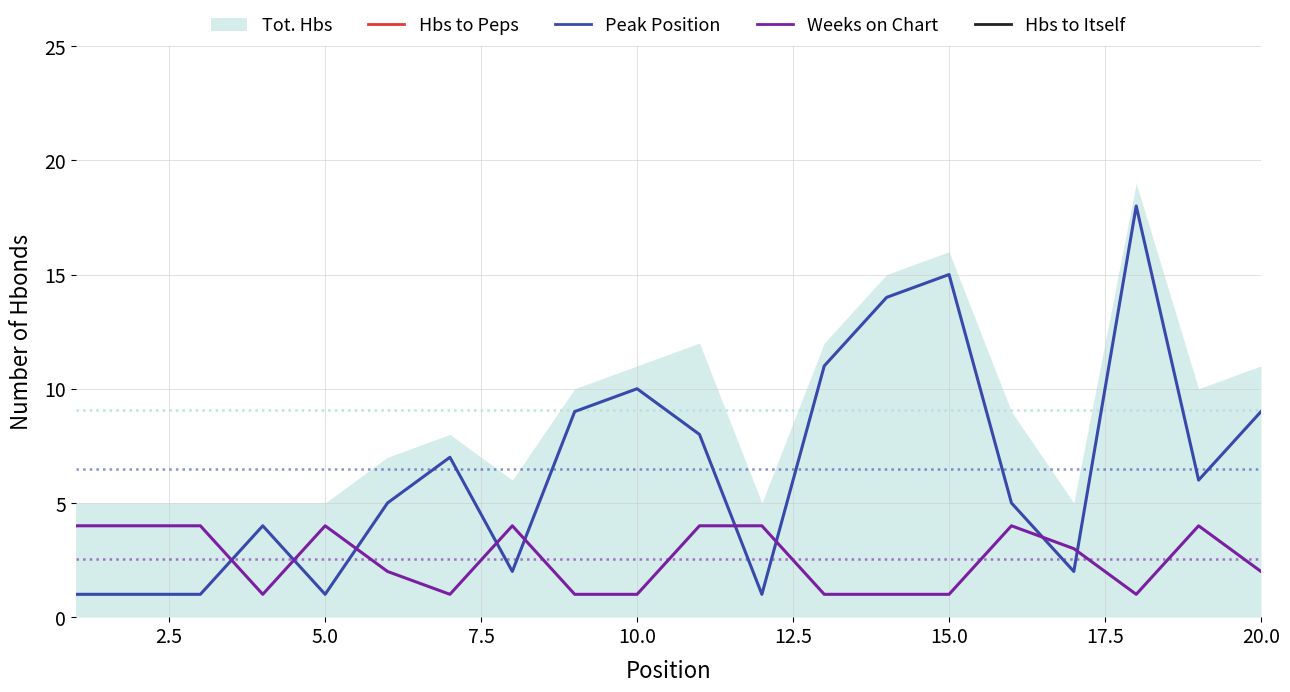

Which series ends up on top after the final intersection of Peak Position and Weeks on Chart?

Peak Position